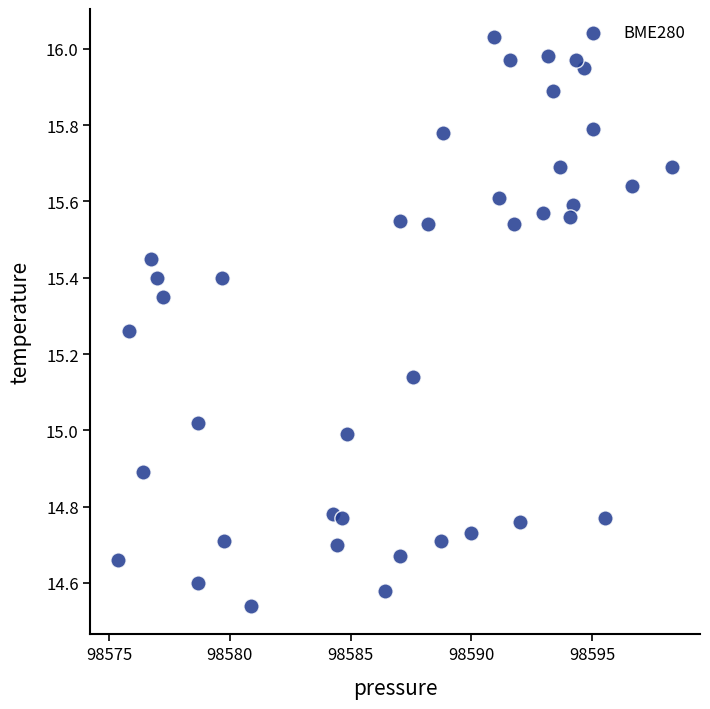

What is the range of X values (max minus min)?

22.9